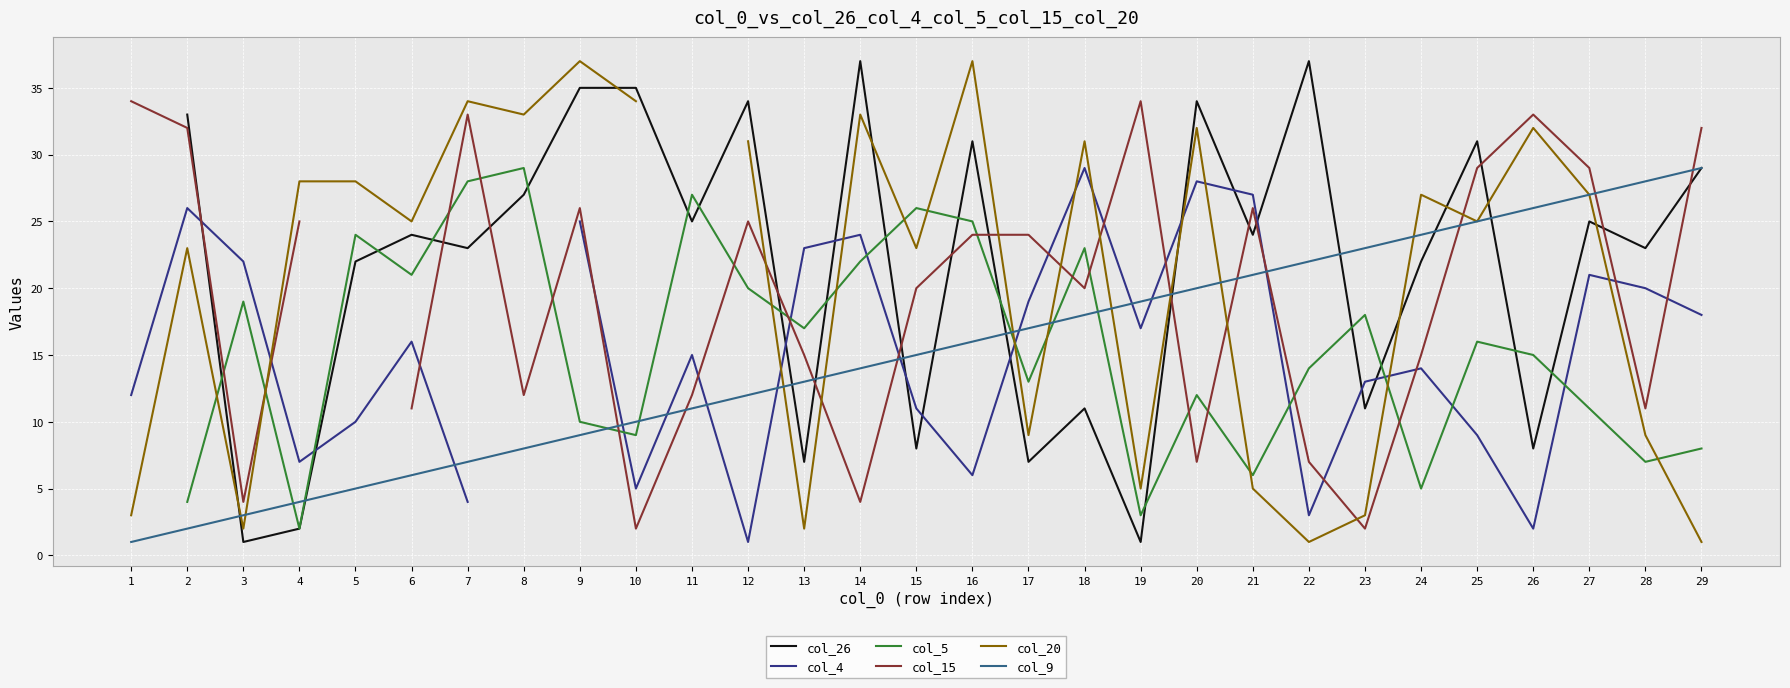

True or false: col_15 and col_9 intersect in this chart.

True